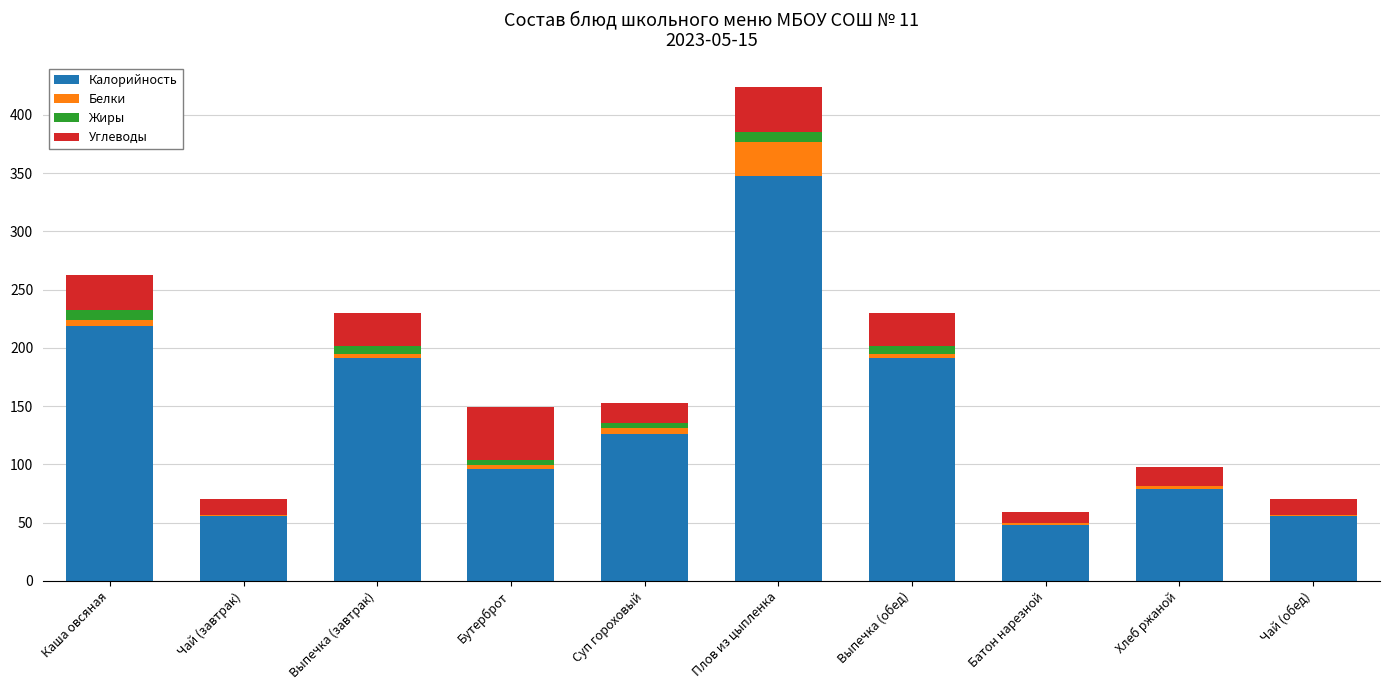

What is the maximum value for Калорийность?

348.0